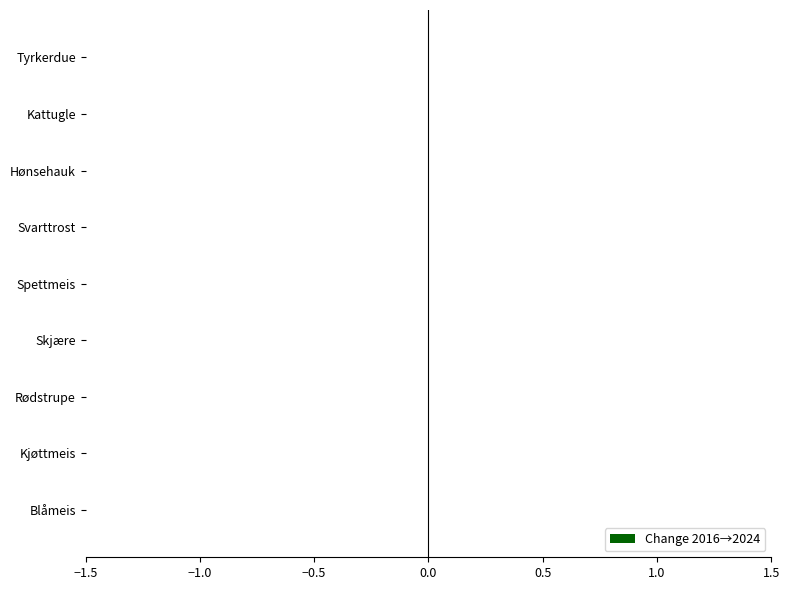

What position from the right is Blåmeis?

9